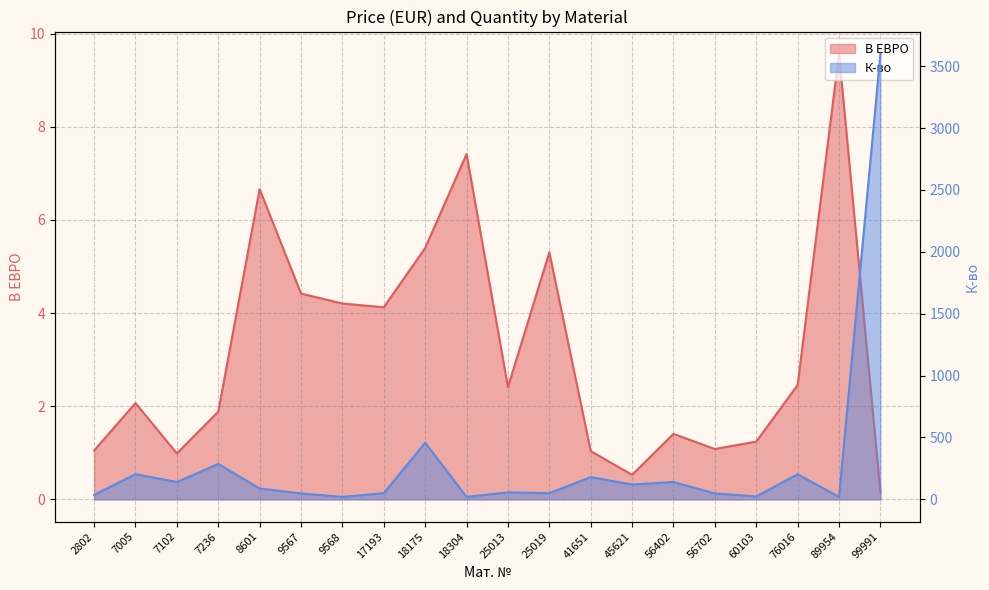

Does the chart display data point markers on the line(s)?

No